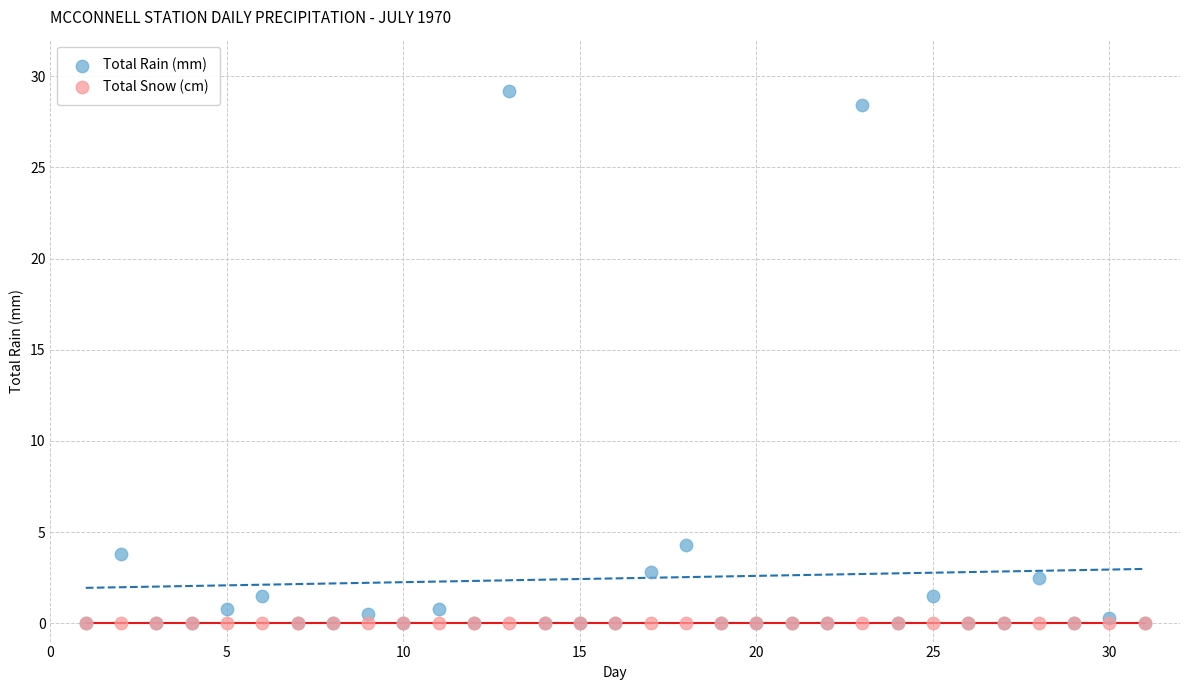

In the Total Rain (mm) series, what Y value is closest to 14?

4.3